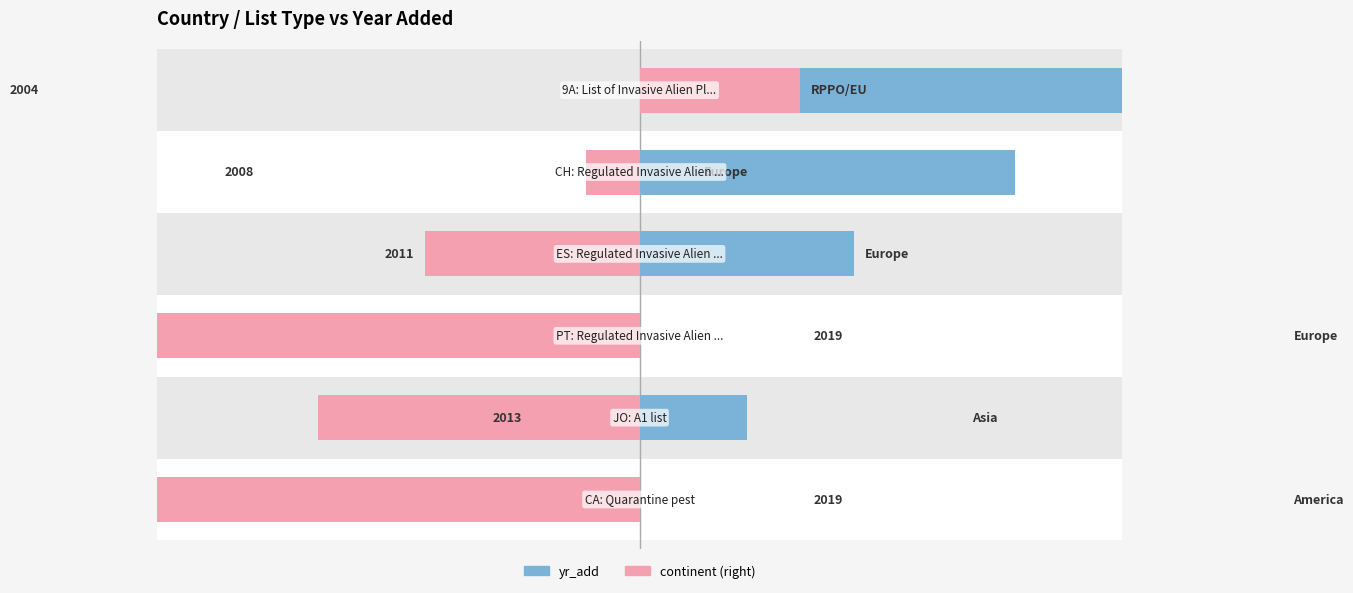

True or false: yr_add (left) has a value of -4 at 2.

True